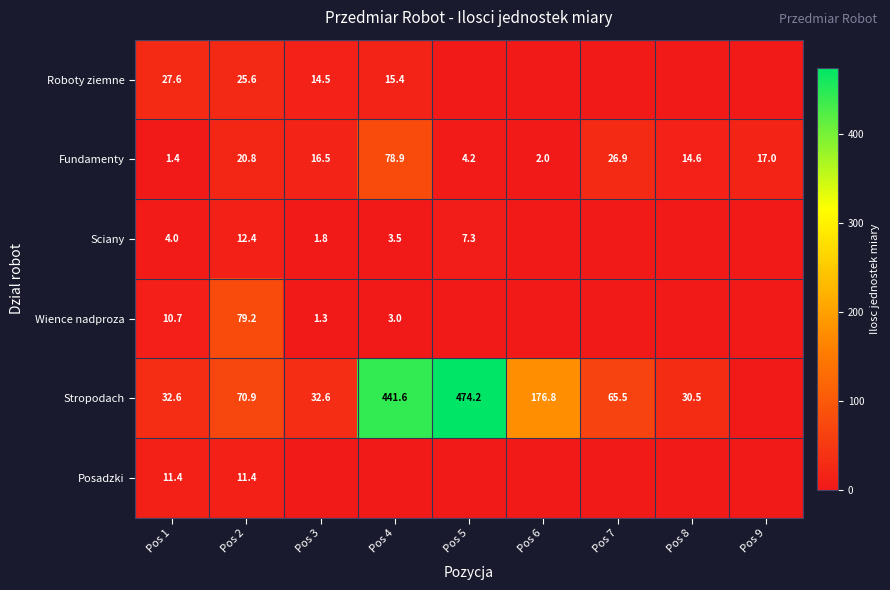

Which label corresponds to the largest value in the chart?

Pos 5